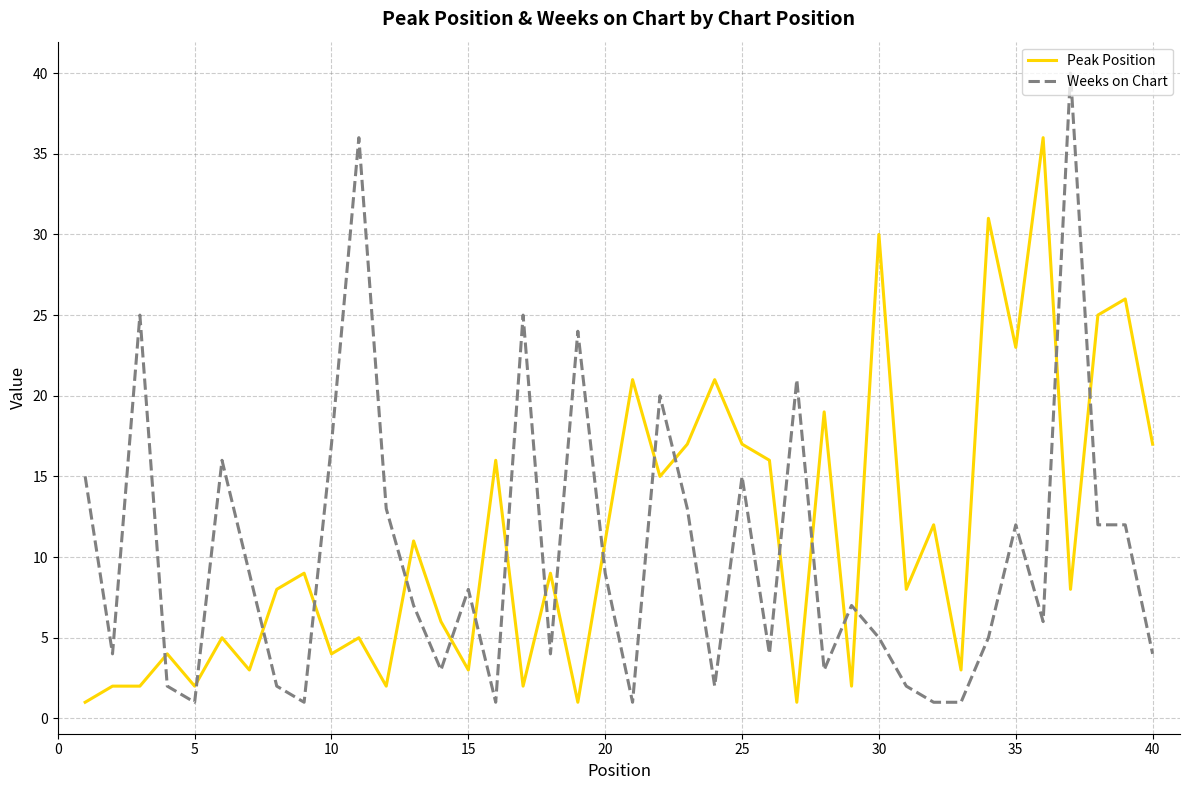

After their last crossing, which series has the higher values: Peak Position or Weeks on Chart?

Peak Position